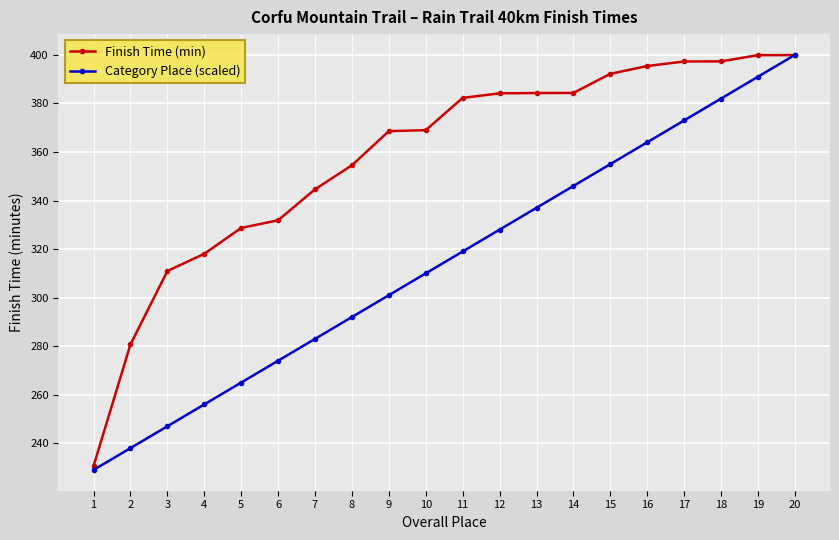

The Finish Time (min) series shows 384.3 at 13. True or false?

True